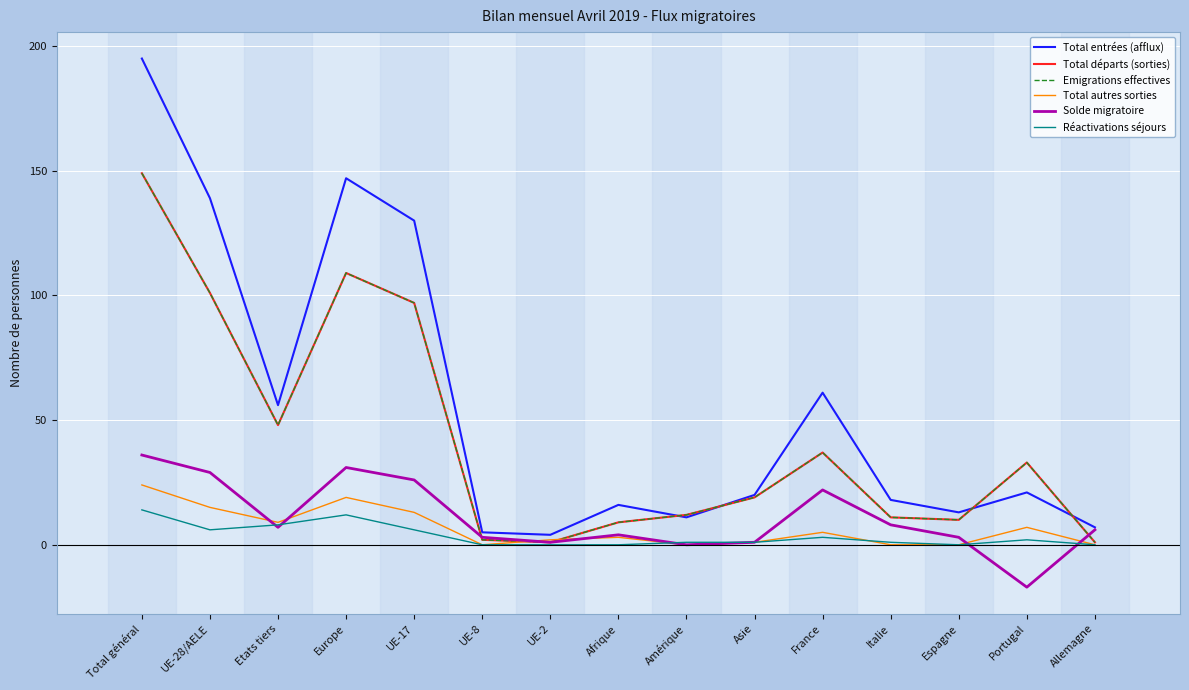

Which series has the largest total across all categories?

Total entrées (afflux)